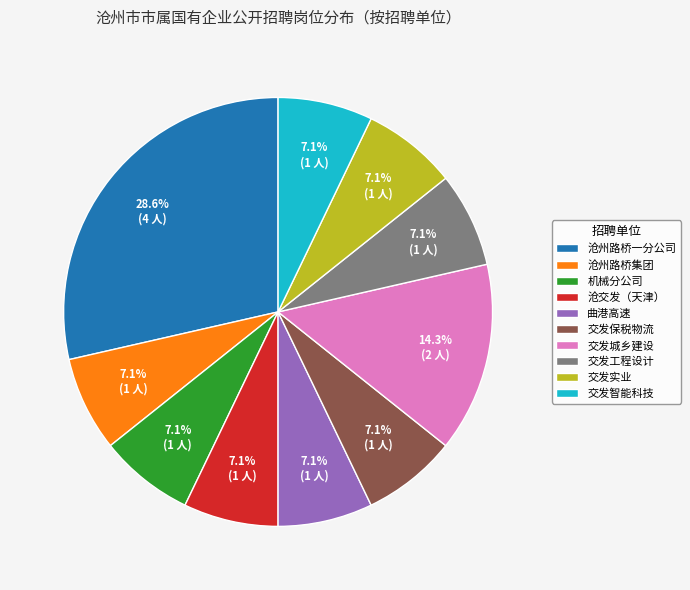

Between 沧州路桥一分公司 and 曲港高速, which is larger?

沧州路桥一分公司